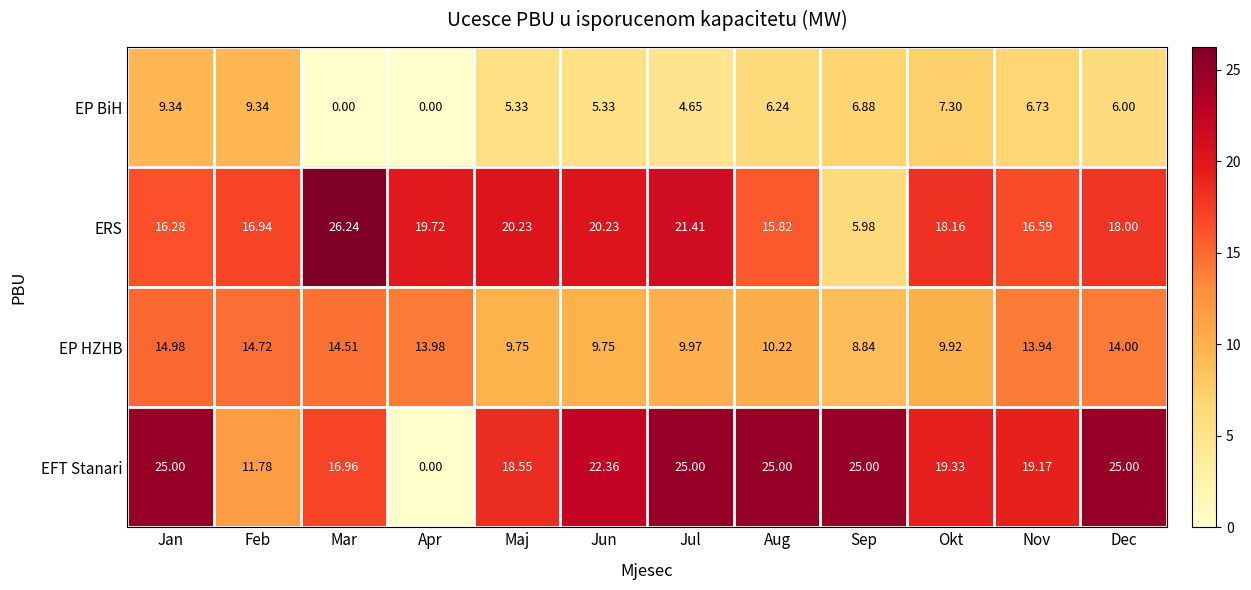

Is the value of EP HZHB at Maj greater than the value of EP BiH at Jan?

Yes